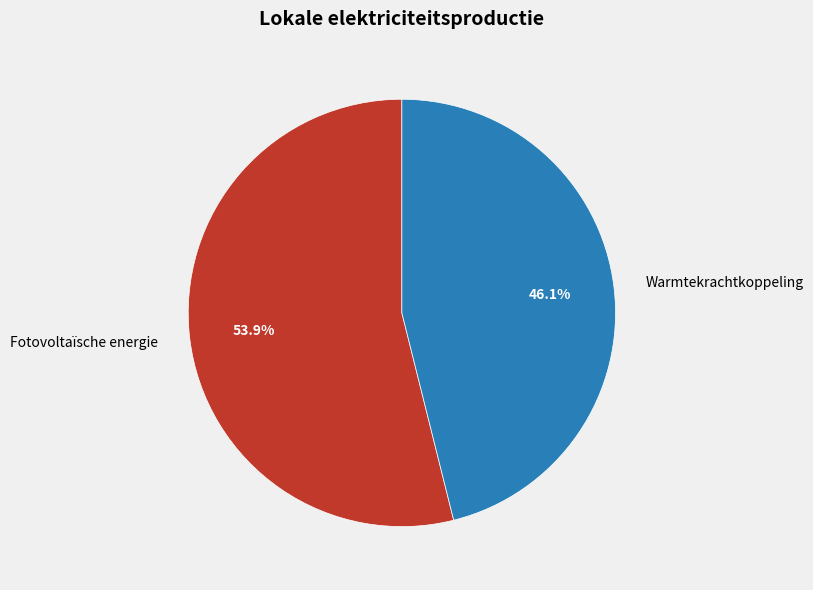

How many segments does this pie chart have?

2